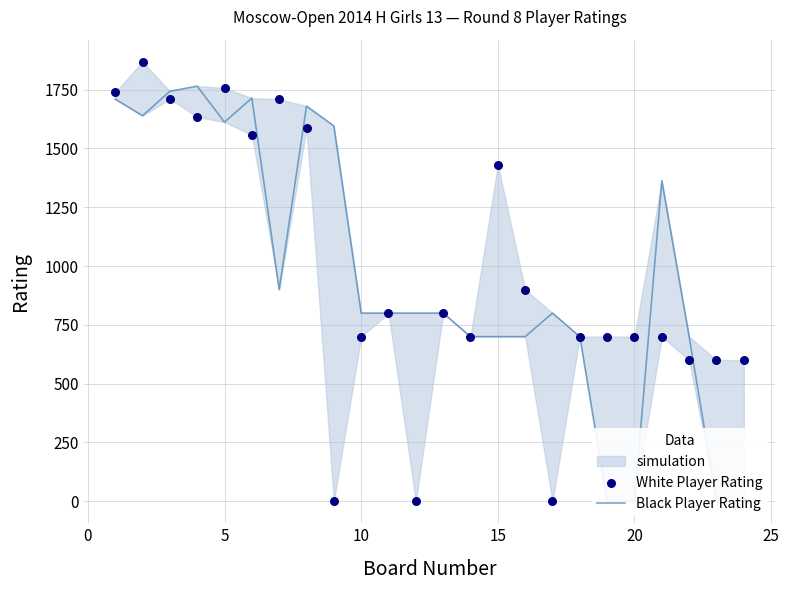

Is the value of White Player Rating at 13 greater than the value of Black Player Rating at 25?

No